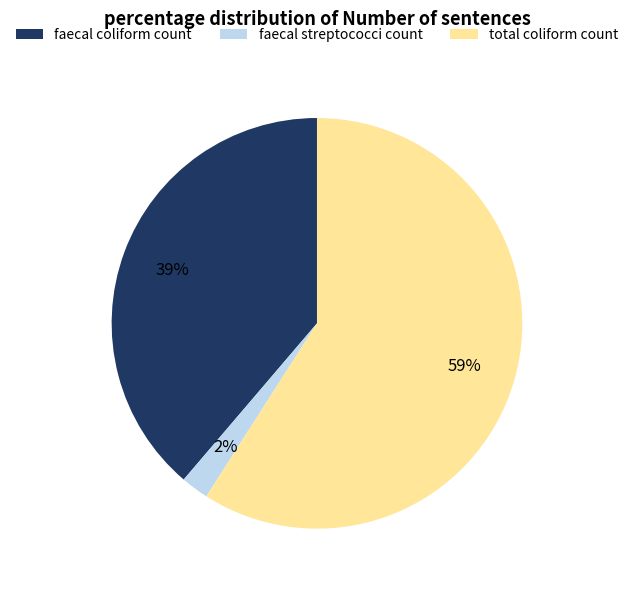

Between total coliform count and faecal streptococci count, which is larger?

total coliform count